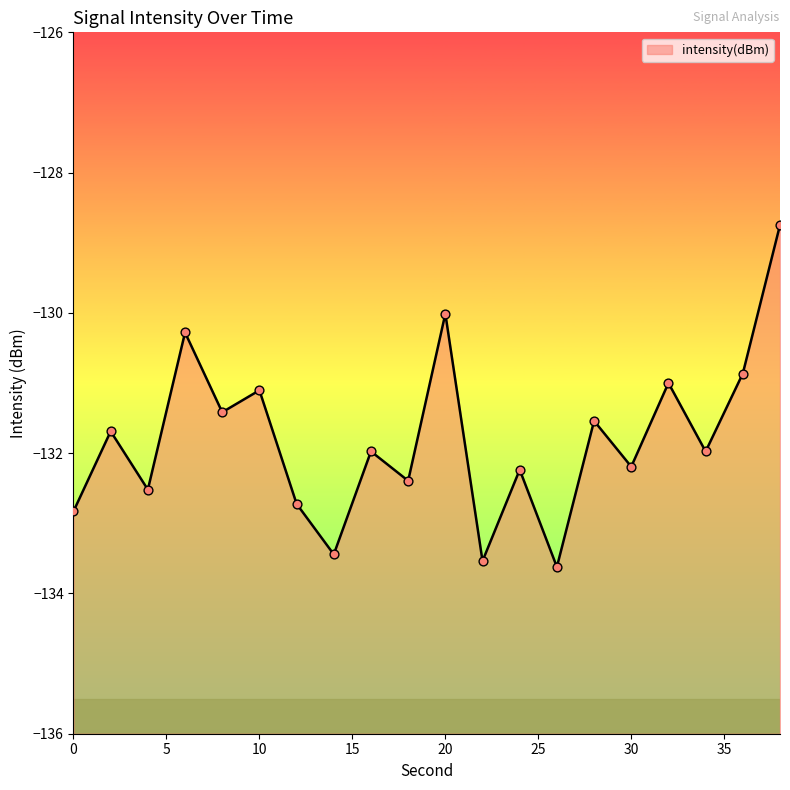

Between 38 and 36, which is larger?

38